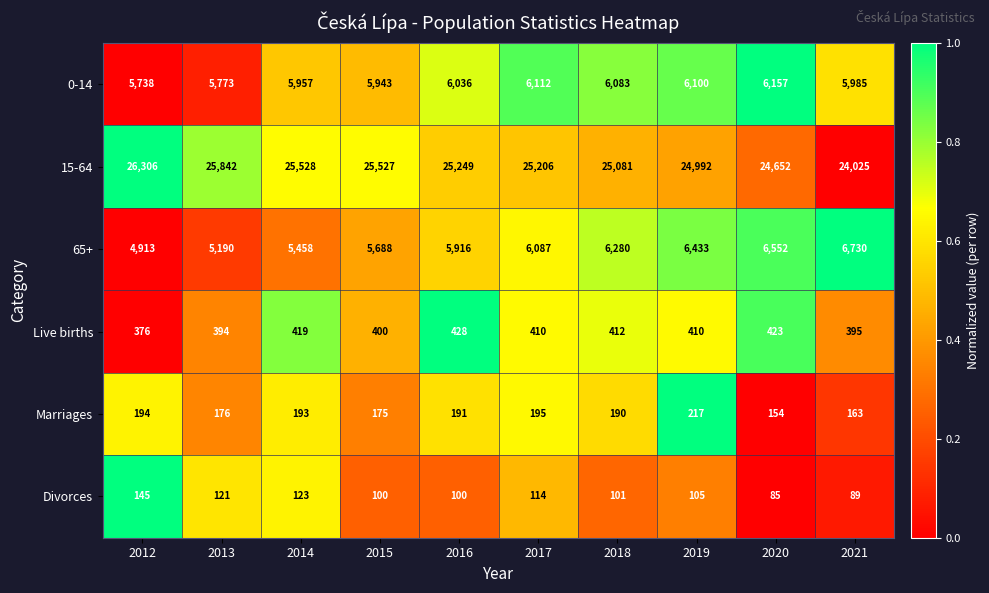

At which category is the sum across all series the highest?

2019